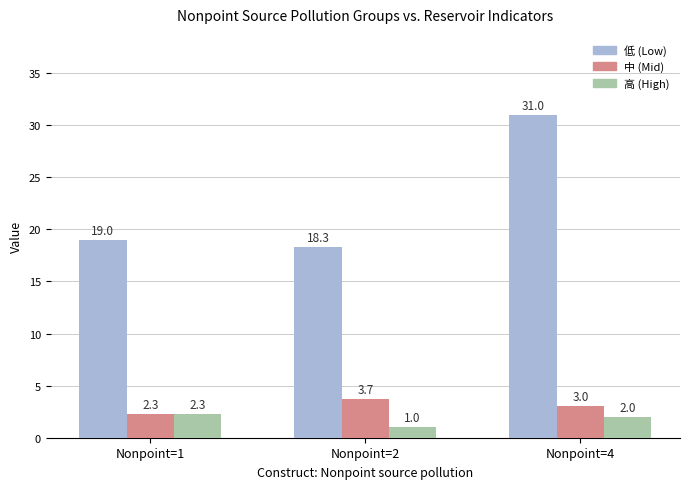

What is the total value across all series at Nonpoint=4?

36.0